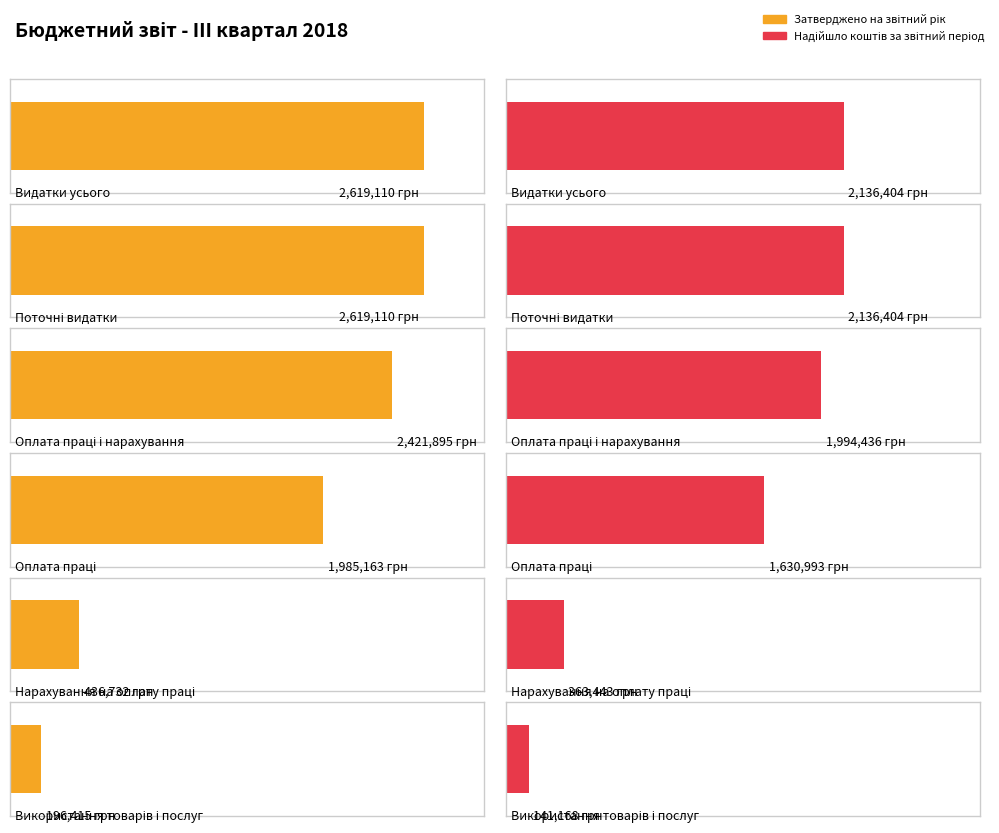

How many data points in Надійшло коштів за звітний період are less than 1994436?

3